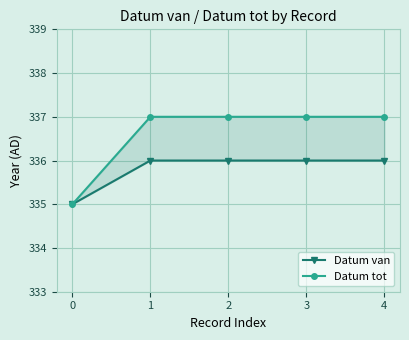

What is the sum of all Datum tot values?

1683